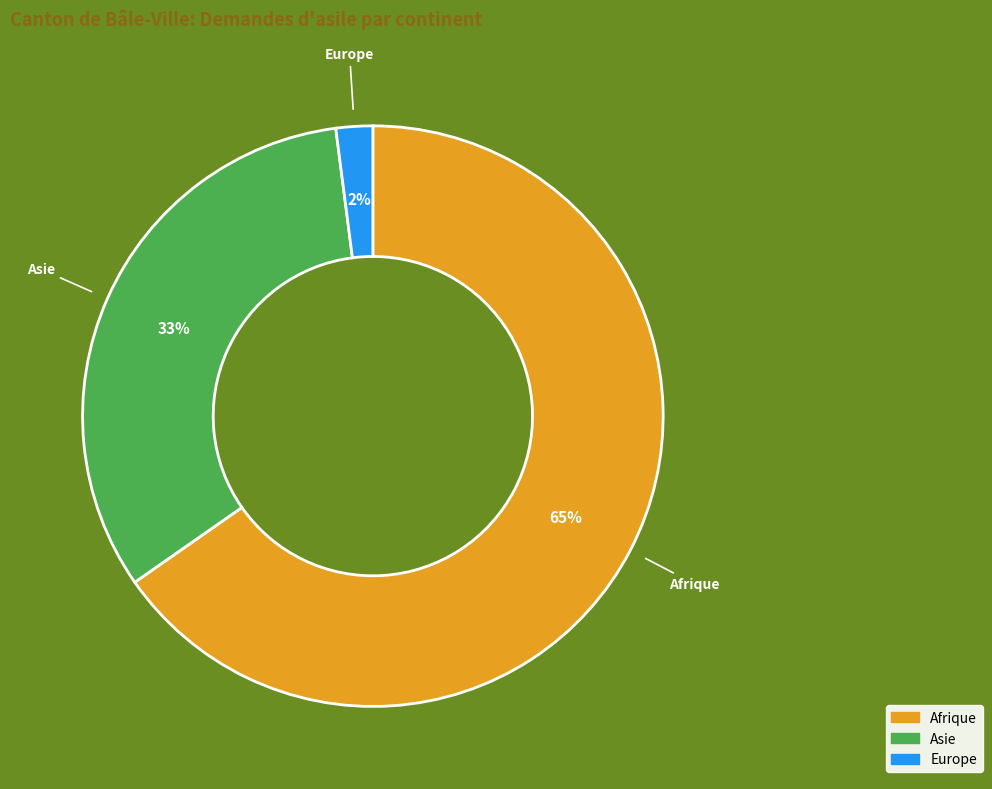

To the nearest percent, what is the difference between the largest and smallest slice percentages?

63%